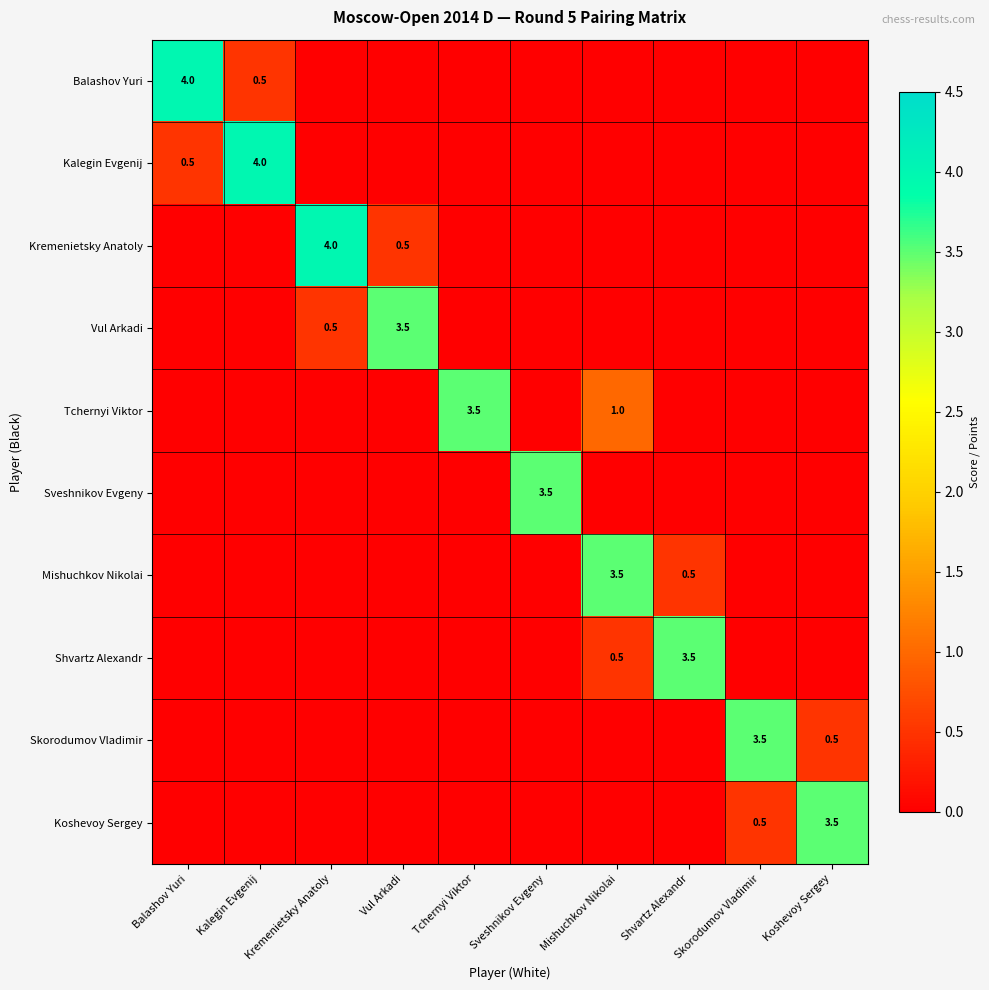

True or false: Koshevoy Sergey has a value of 3.5 at Koshevoy Sergey.

True